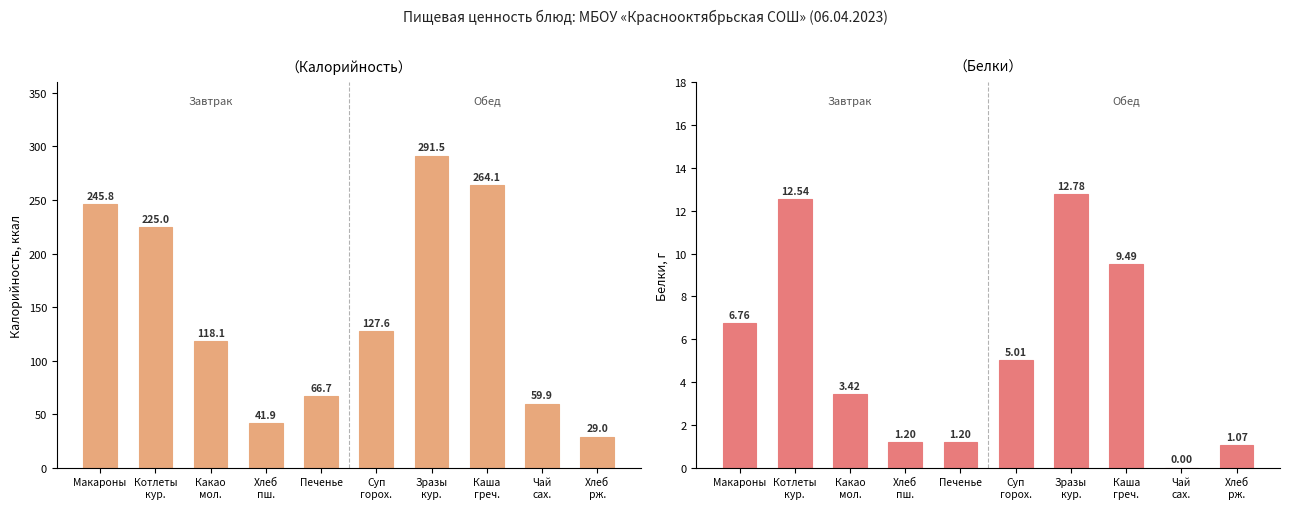

Which category has the lowest value in the Белки series?

Чай
сах.